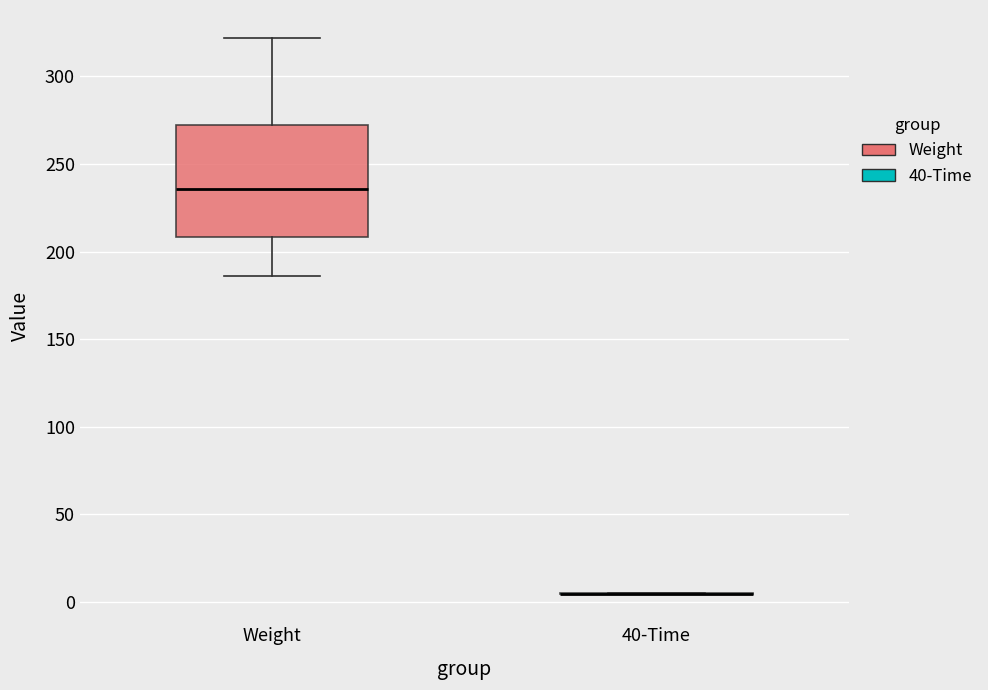

Reading left to right, transcribe this box plot: for each box, give where its median line is, the range the box spans, and where its two whiskers end, as read against the y-axis. The values are not printed on the chart, so give them approximately, as read against the axis.

Weight: median 235, box 210 to 270, whiskers 185 to 320
40-Time: box collapsed to a line at 5, whiskers 5 to 5